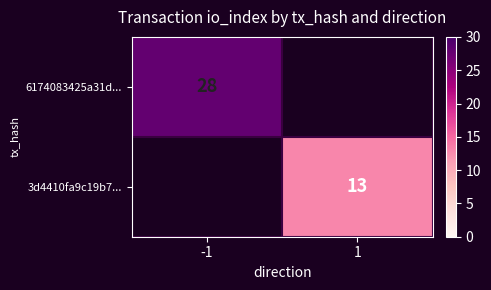

True or false: 6174083425a31d... has a value of 28 at -1.

True